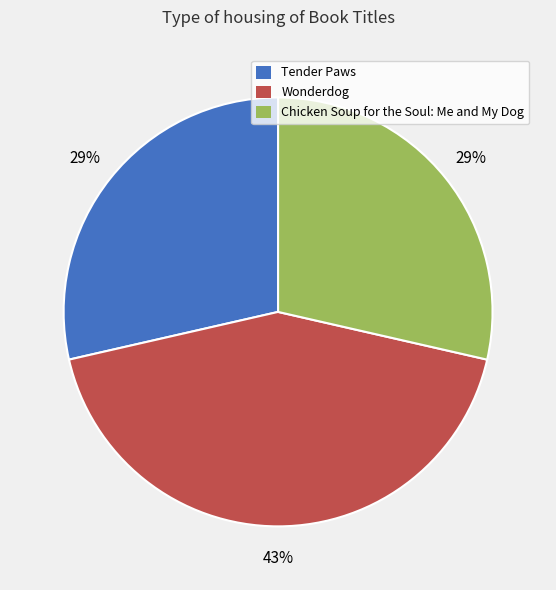

To the nearest percent, what portion does Tender Paws represent?

29%